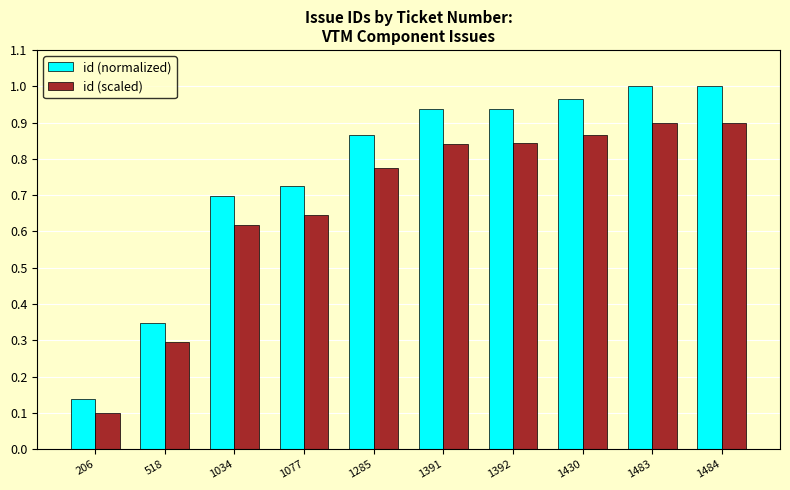

Is the value of id (normalized) at 206 greater than the value of id (scaled) at 1392?

No